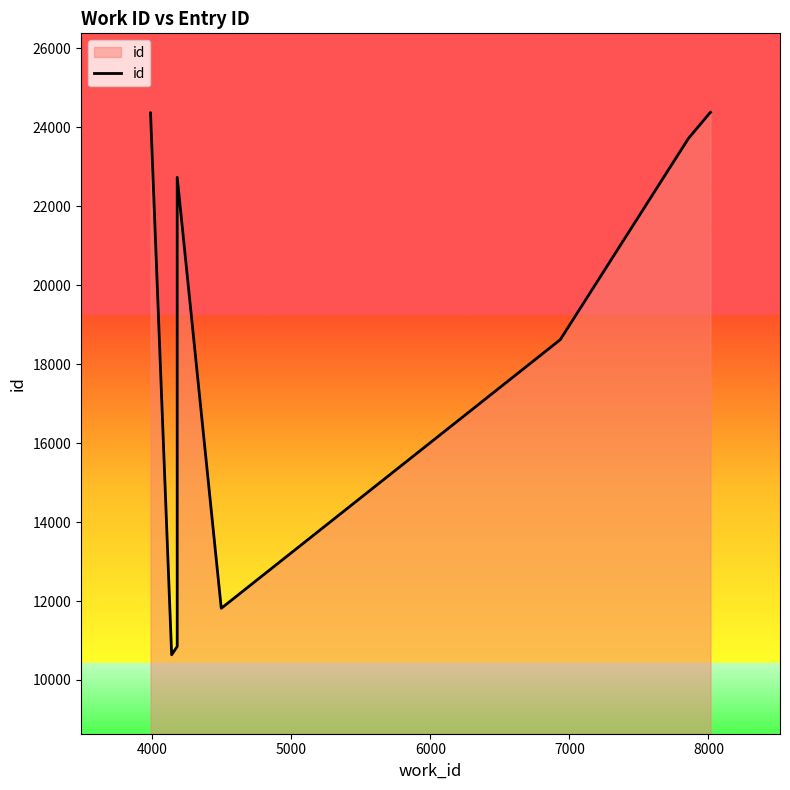

The value at 9 is 7856. True or false?

False